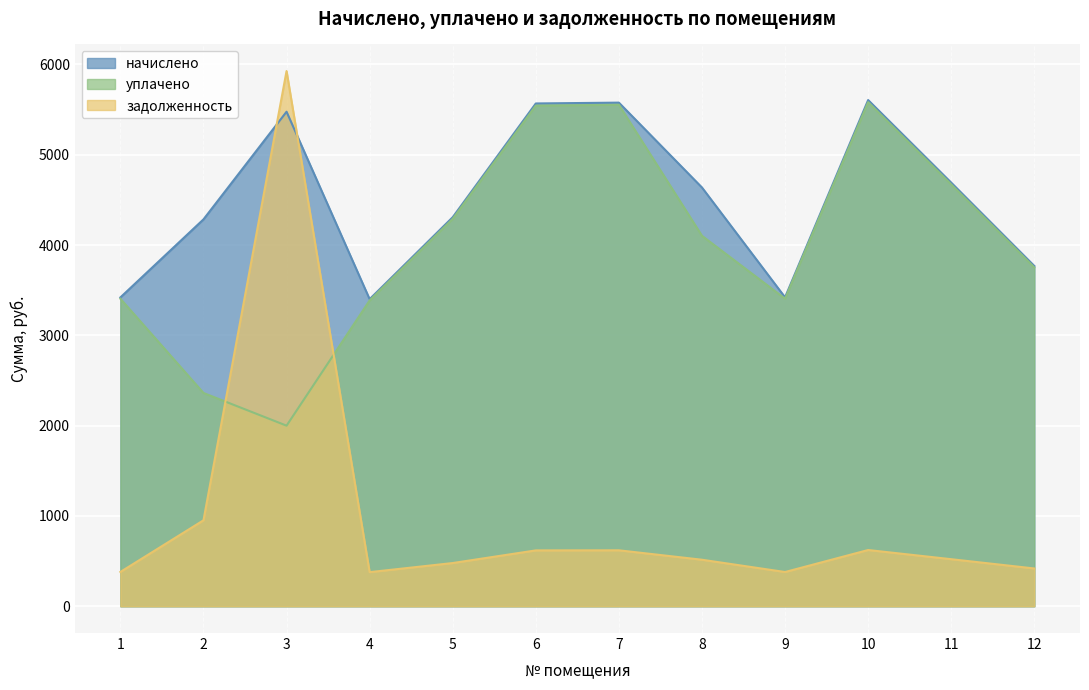

How many intersections are there between задолженность and уплачено?

2